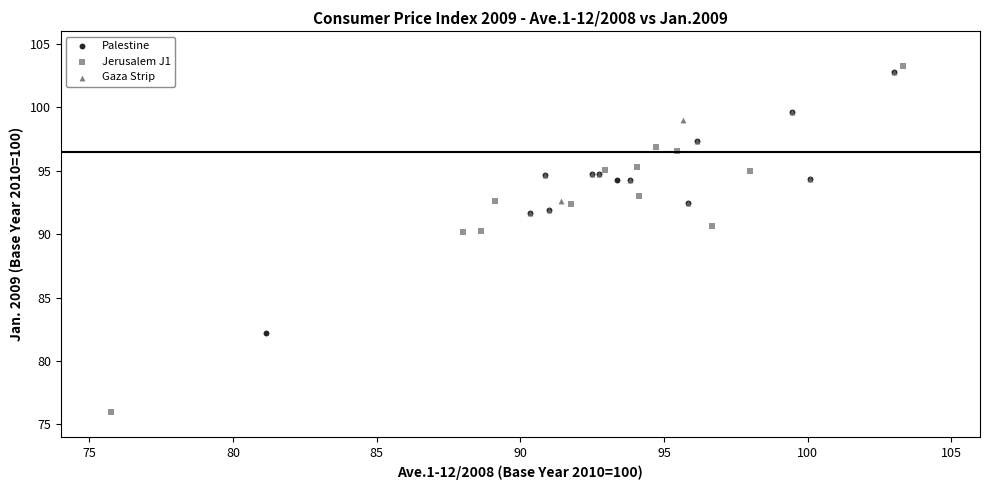

Which series has the largest Y range (max minus min)?

Jerusalem J1